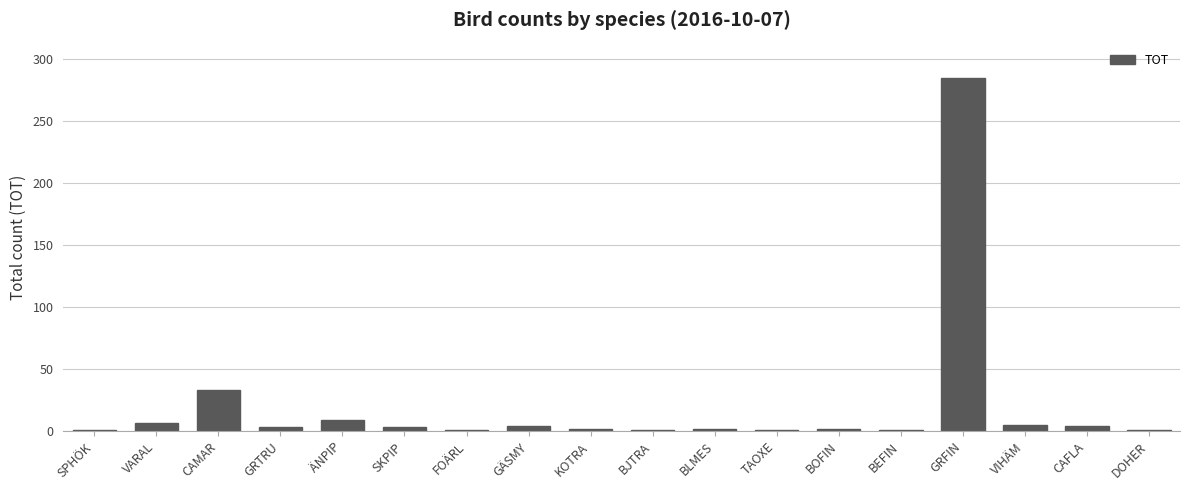

What is the difference between the maximum and minimum values?

284